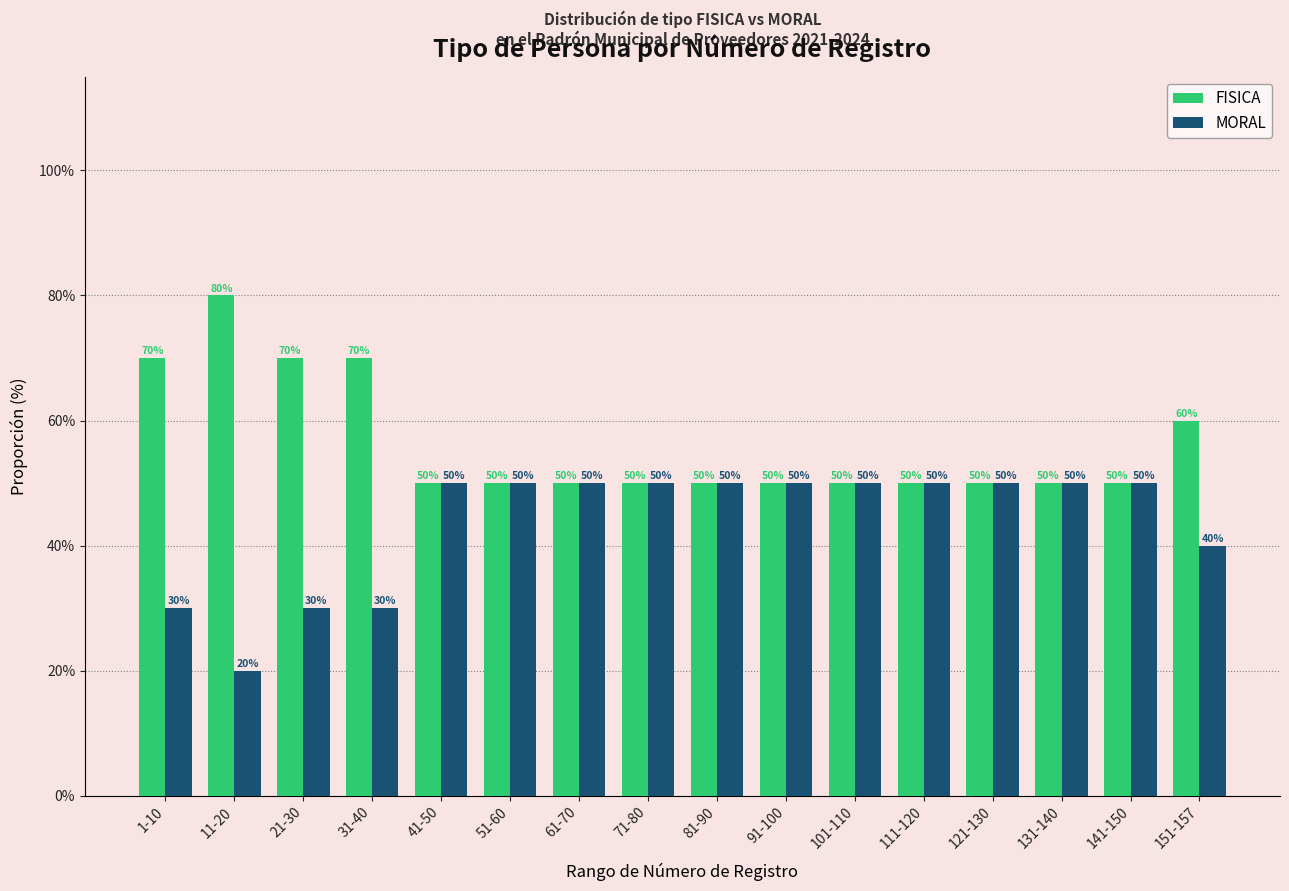

Reading left to right, extract all data points from this chart.

FISICA: 70	80	70	70	50	50	50	50	50	50	50	50	50	50	50	60
MORAL: 30	20	30	30	50	50	50	50	50	50	50	50	50	50	50	40